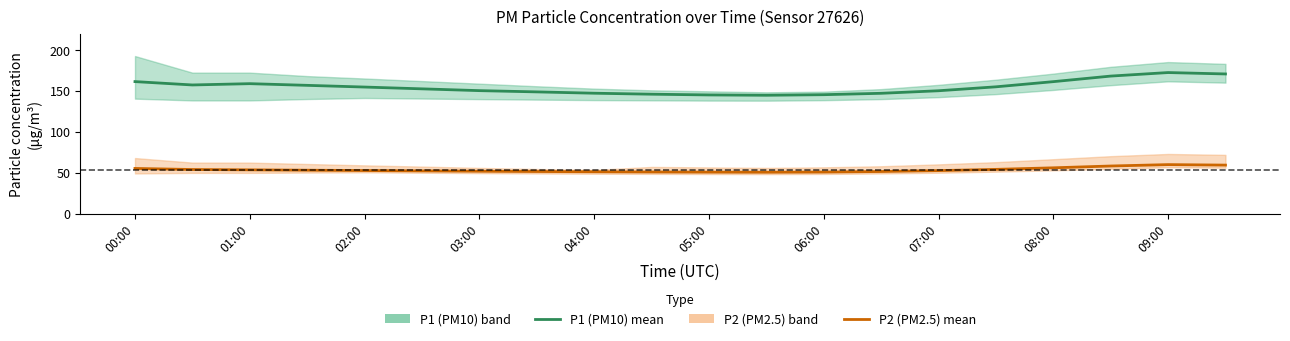

Which series has the largest total across all categories?

P1 (PM10)